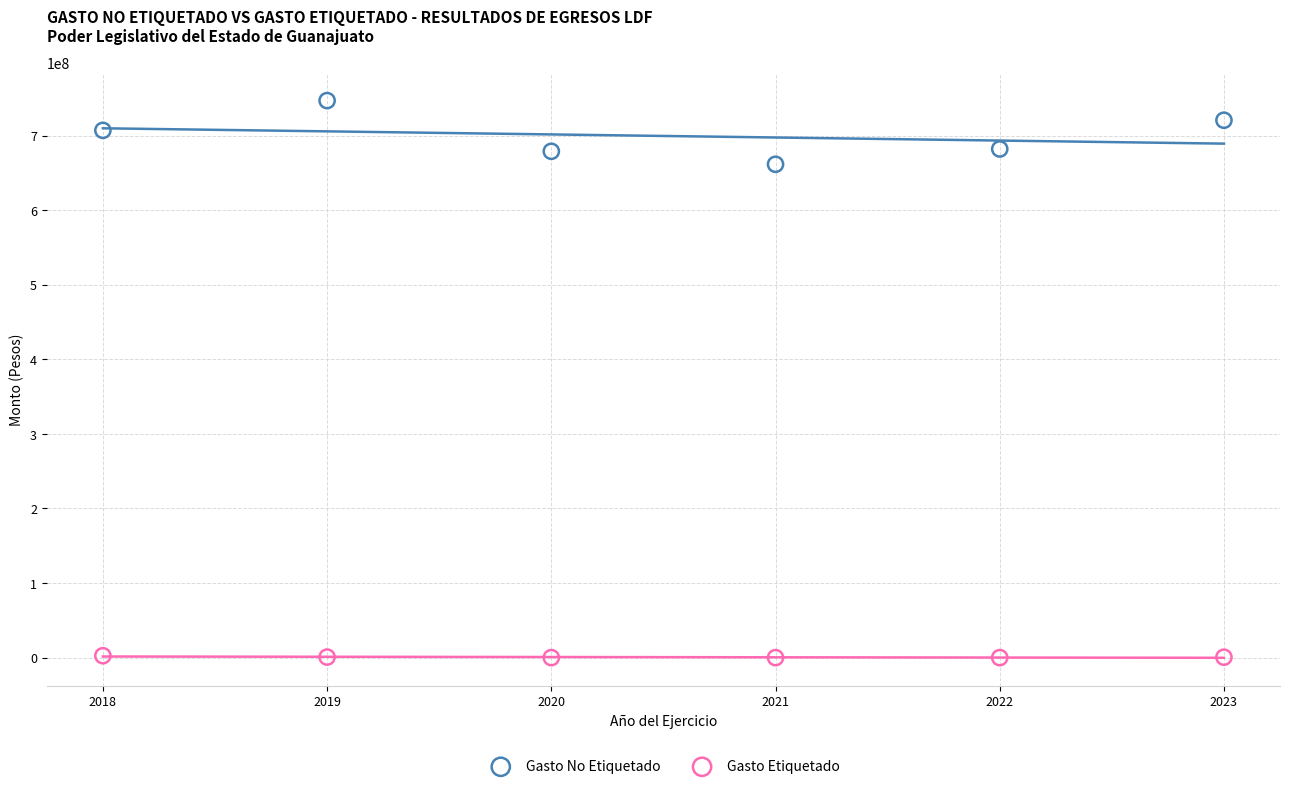

Across all series, what Y value is closest to 373457206?

661528901.8